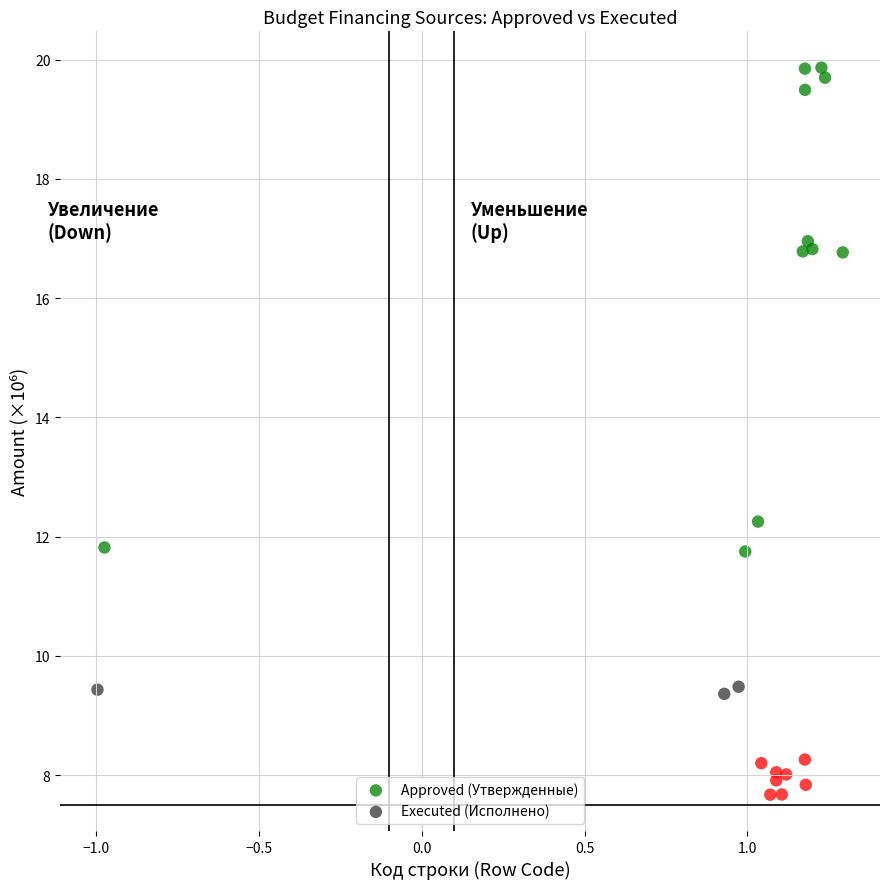

Which series has the widest spread of Y values?

Approved (Утвержденные)